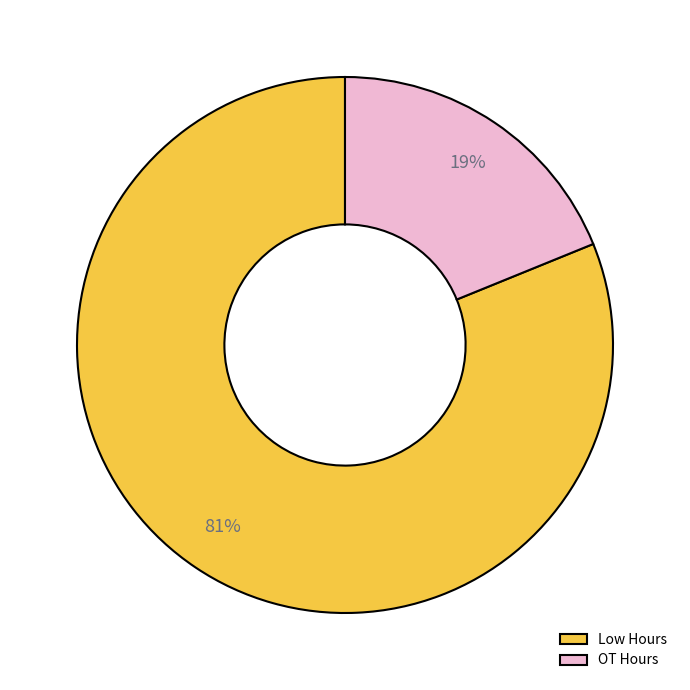

Rank the categories by value from highest to lowest.

Low Hours, OT Hours